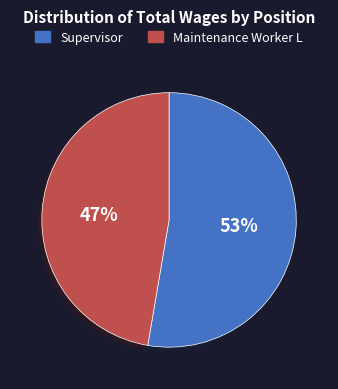

To the nearest percent, what is the combined percentage of Supervisor and Maintenance Worker L?

100%